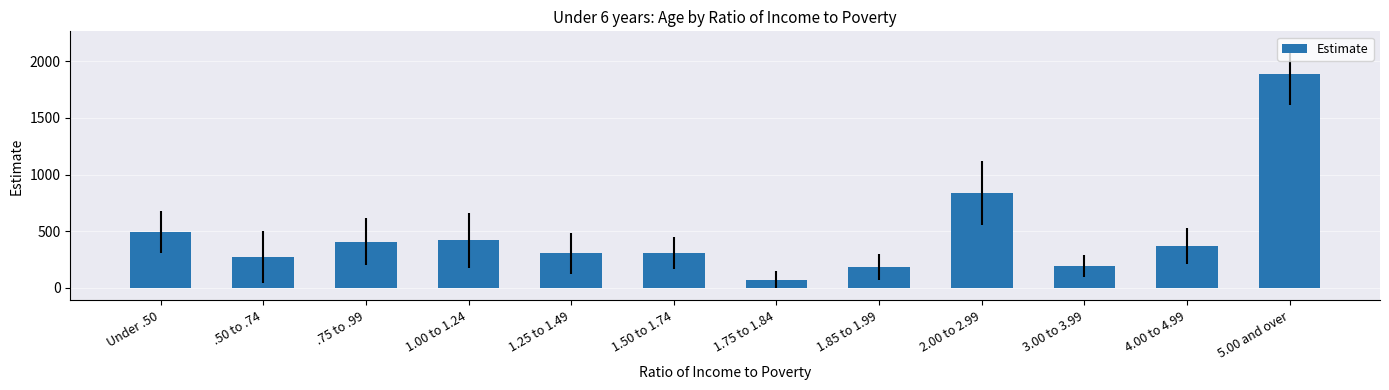

True or false: the data shows 122 at 1.50 to 1.74.

False